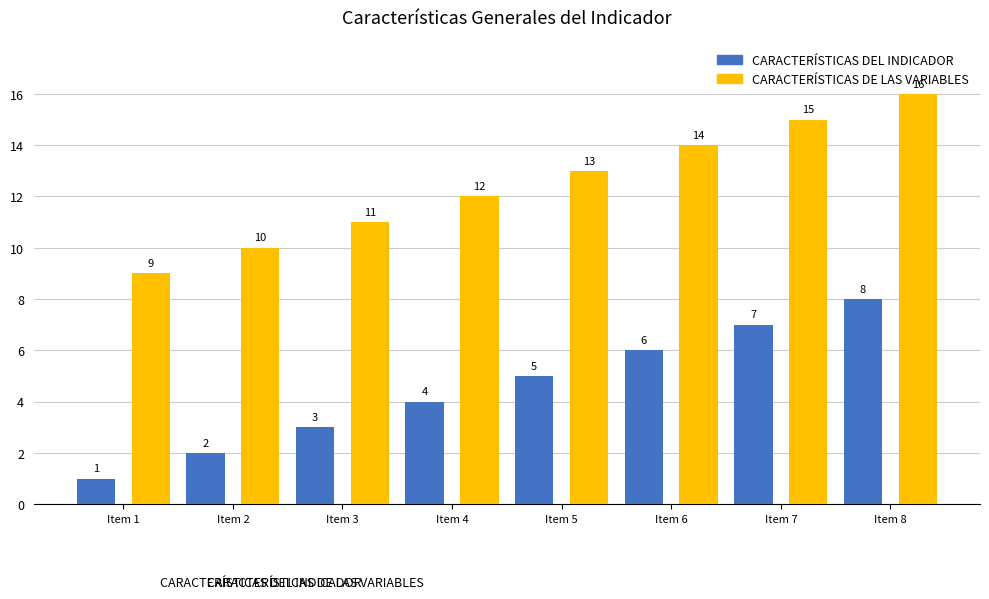

Count the CARACTERÍSTICAS DEL INDICADOR values in the range 3 to 7.

5